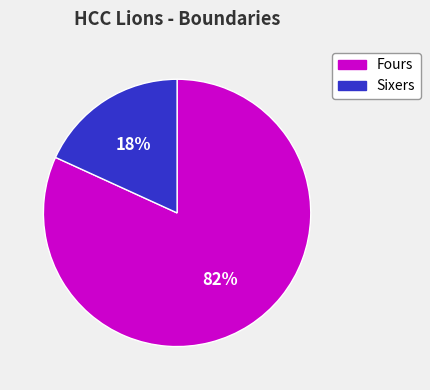

Is there any slice that represents more than half of the pie?

Yes